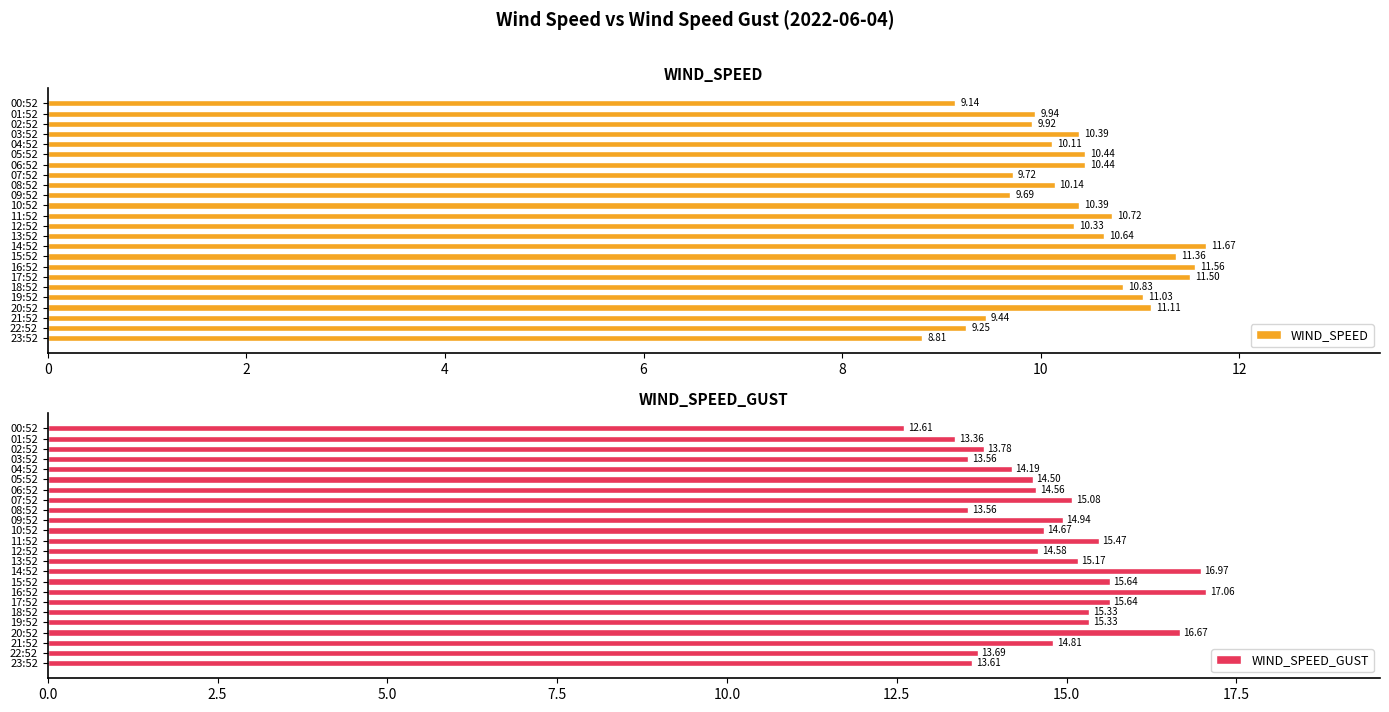

At which label is WIND_SPEED_GUST closest to 14?

04:52